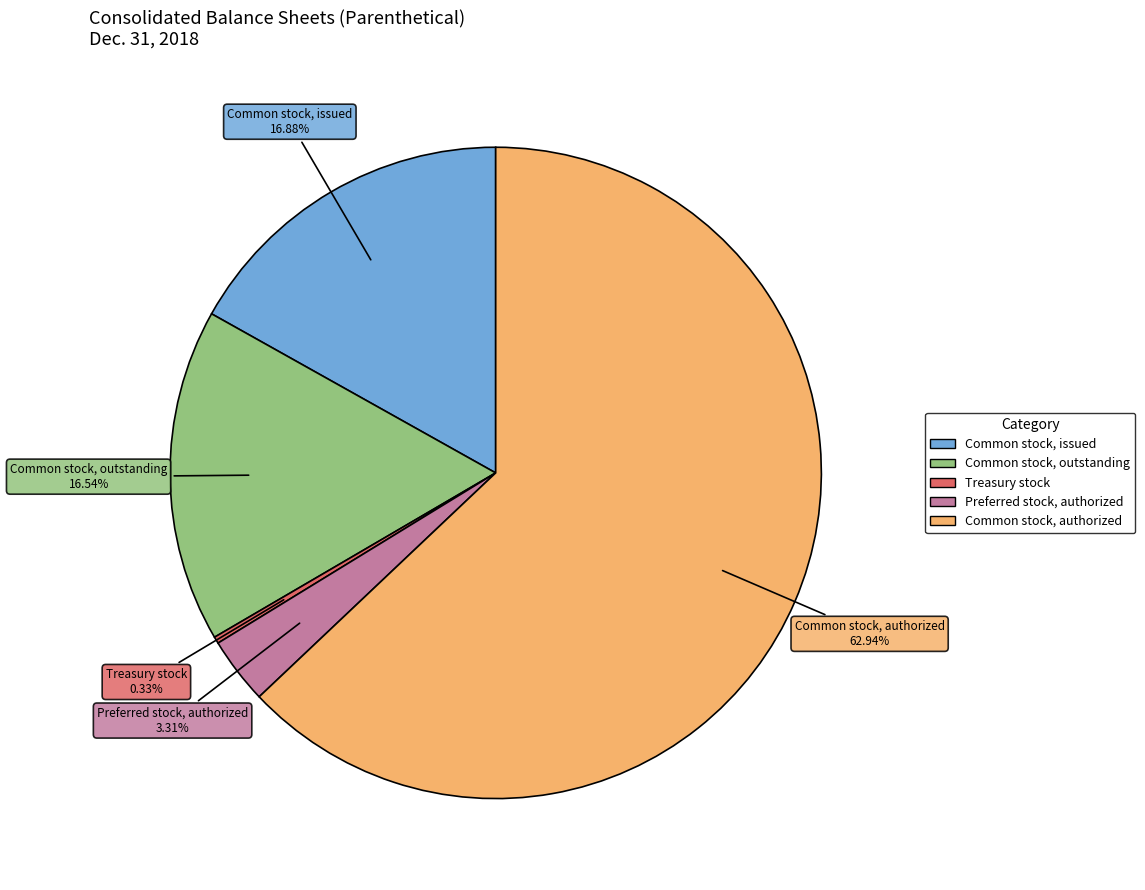

True or false: Common stock, issued accounts for 17% of the total.

True